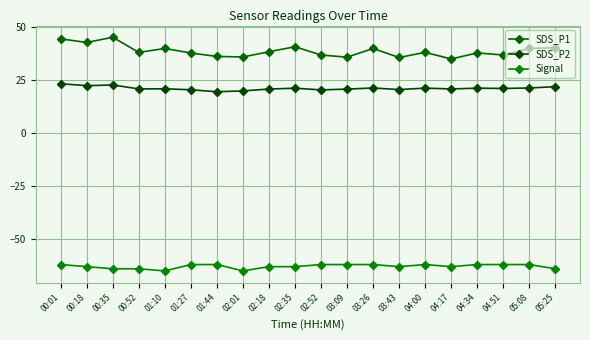

What is the total value across all series at 04:00?

-2.8